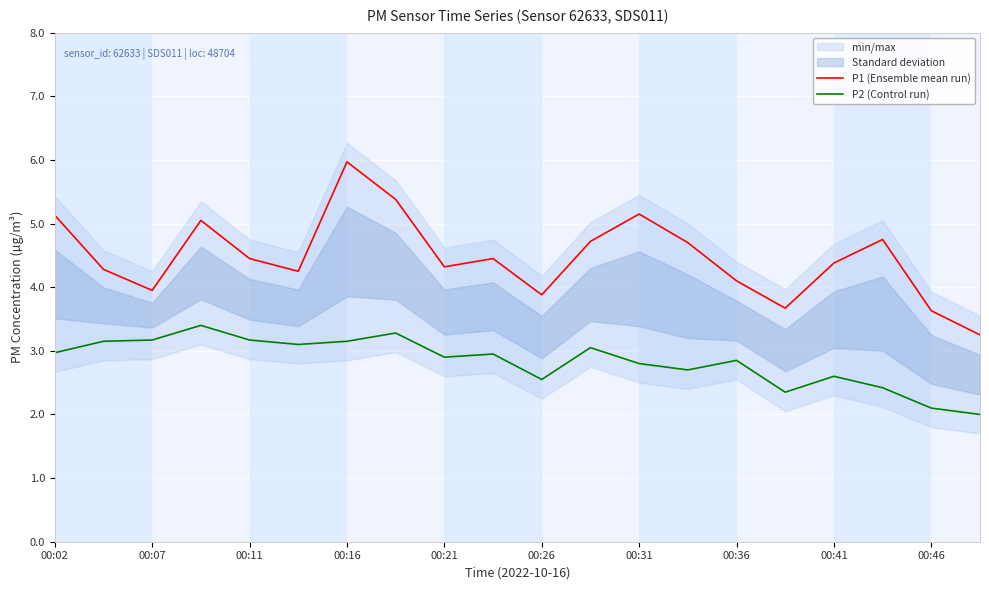

True or false: P2 (Control run) has more than 2 interior local peaks.

True